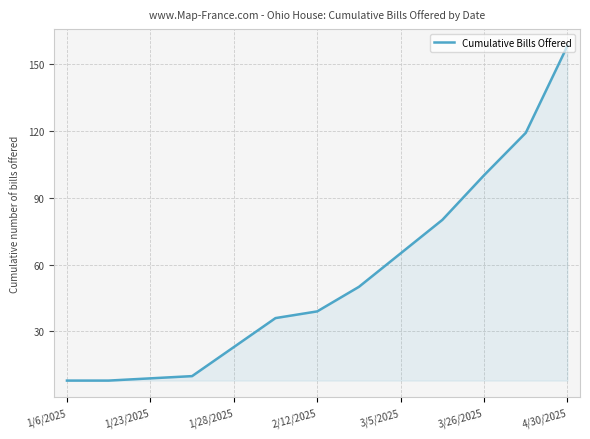

What is the difference between the maximum and minimum values?

150